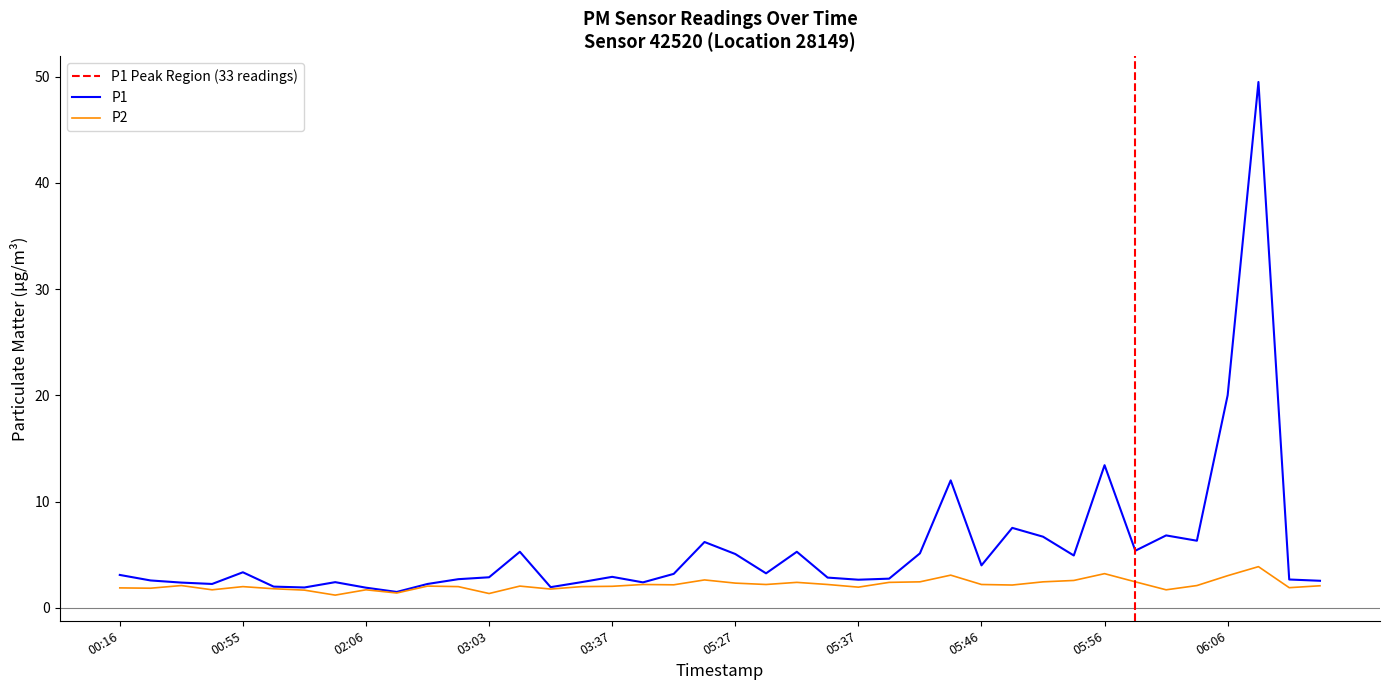

What is the lowest value of the P1 series?

1.5